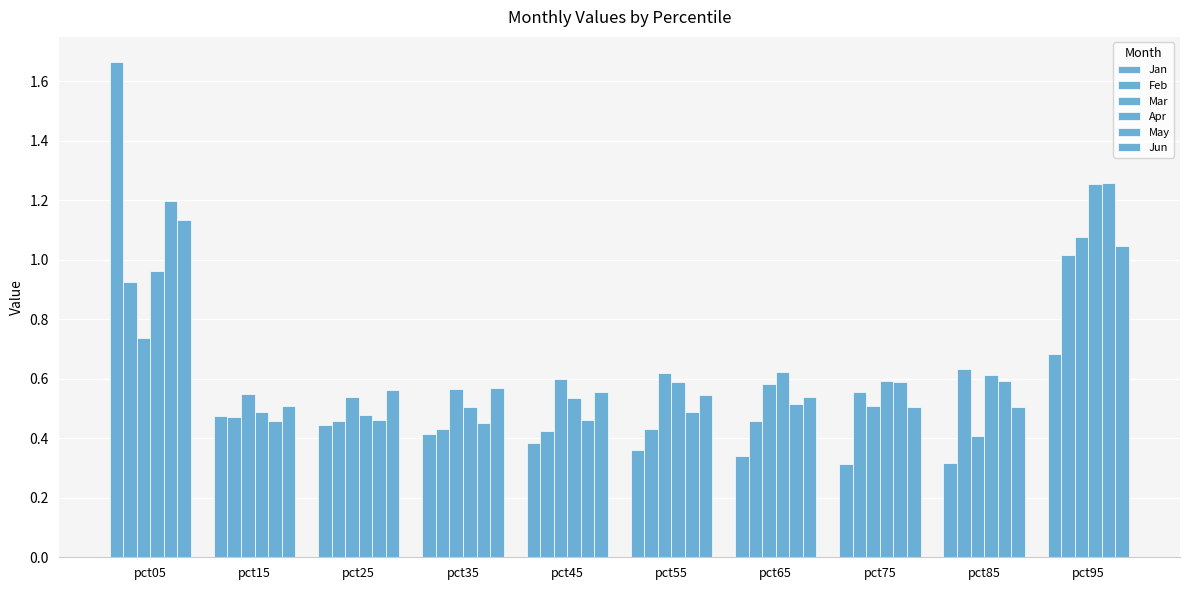

Between pct45 and pct55, which is larger?

pct45